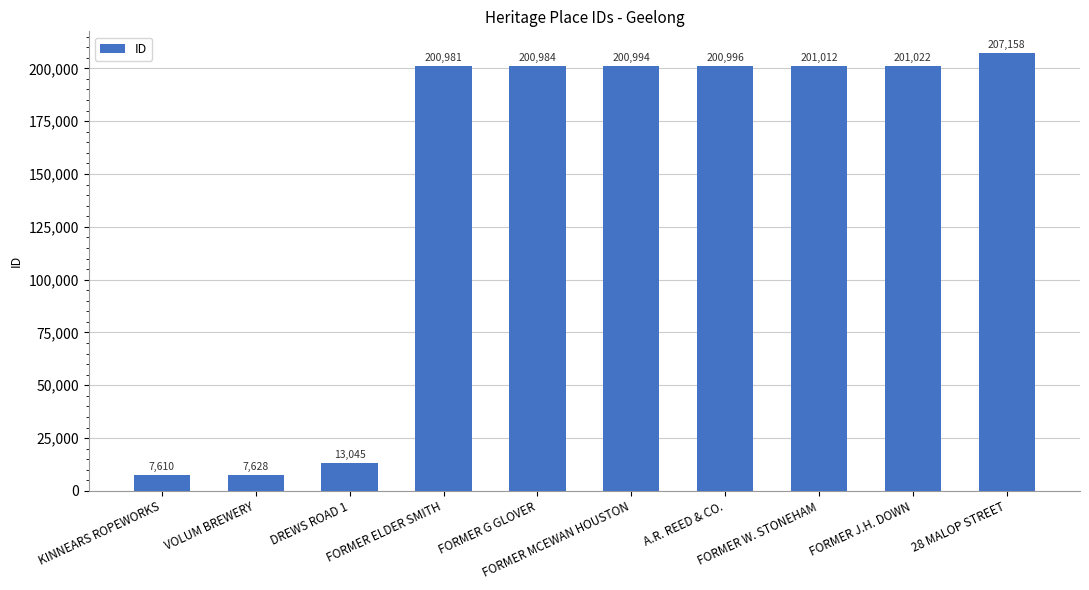

How many bars are there in total?

10